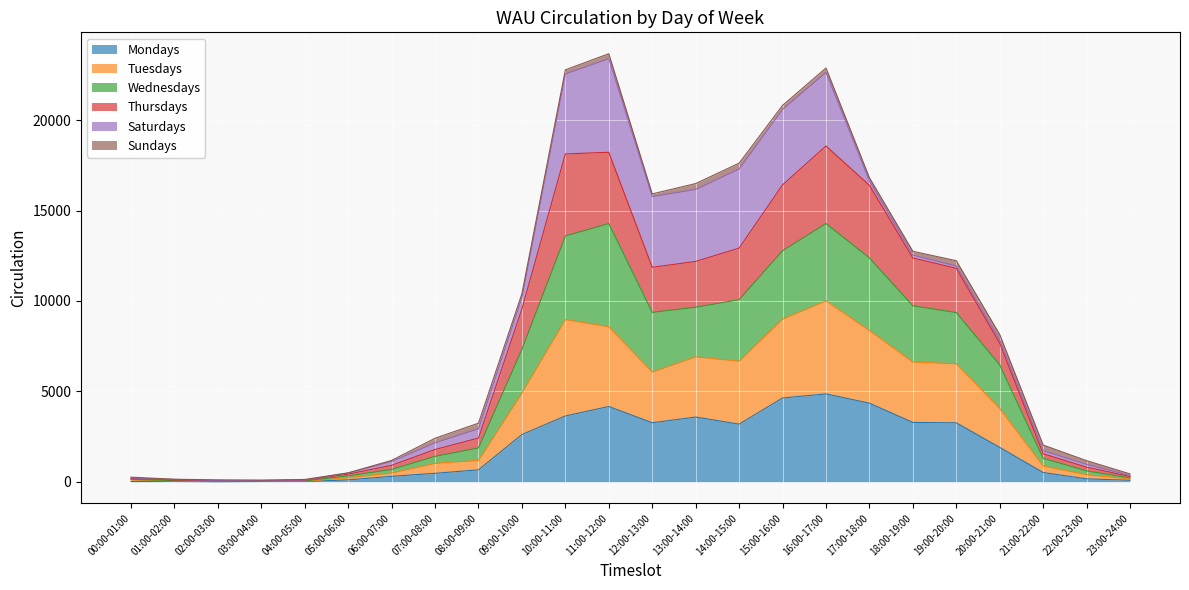

Where is the first local maximum for Wednesdays?

11:00-12:00